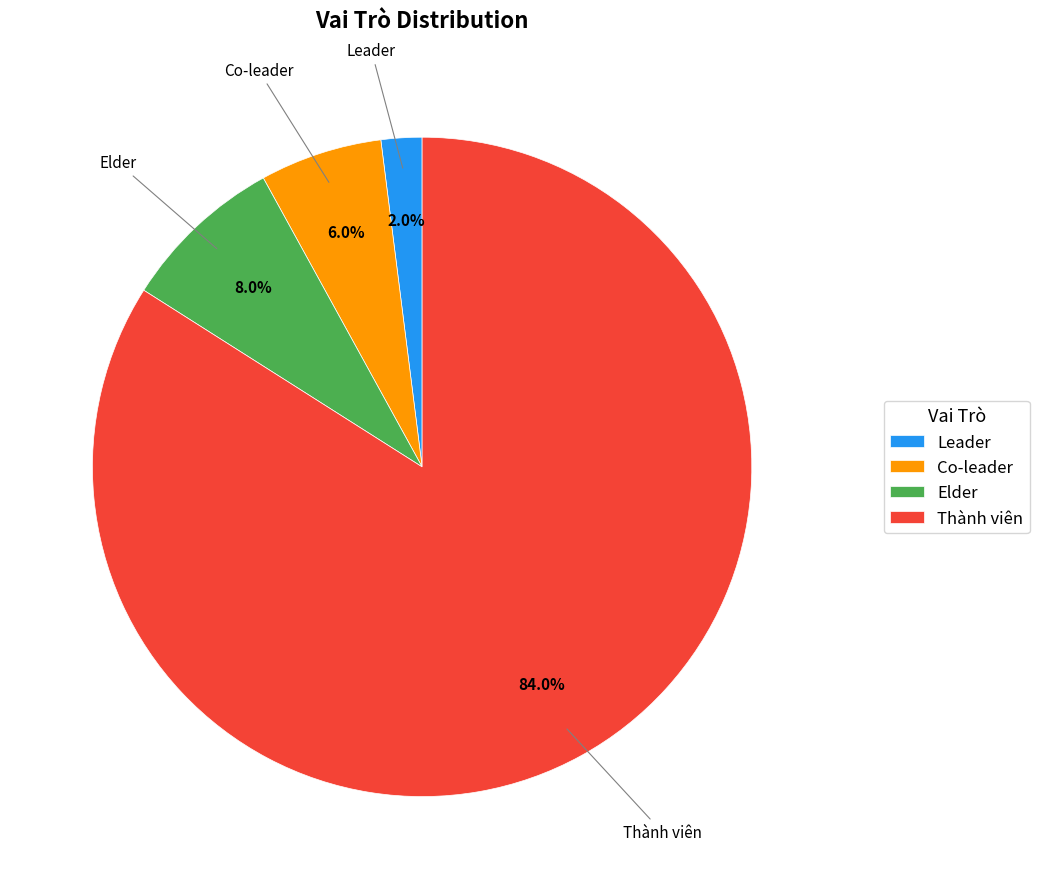

Which slice represents more than half of the pie?

Thành viên